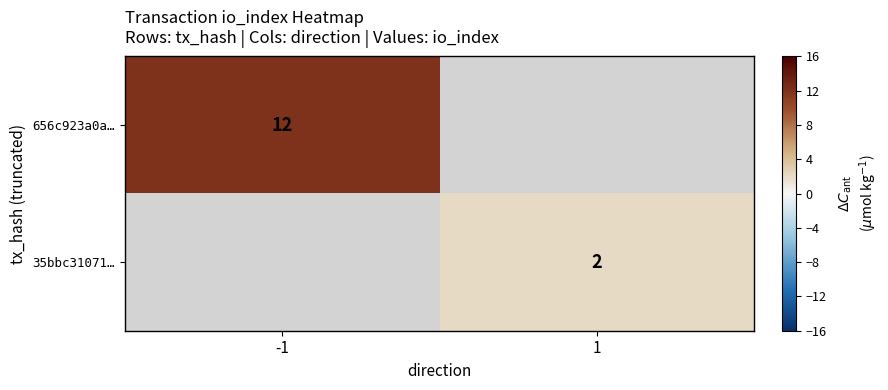

Is the value of 35bbc31071… at 1 greater than the value of 656c923a0a… at -1?

No